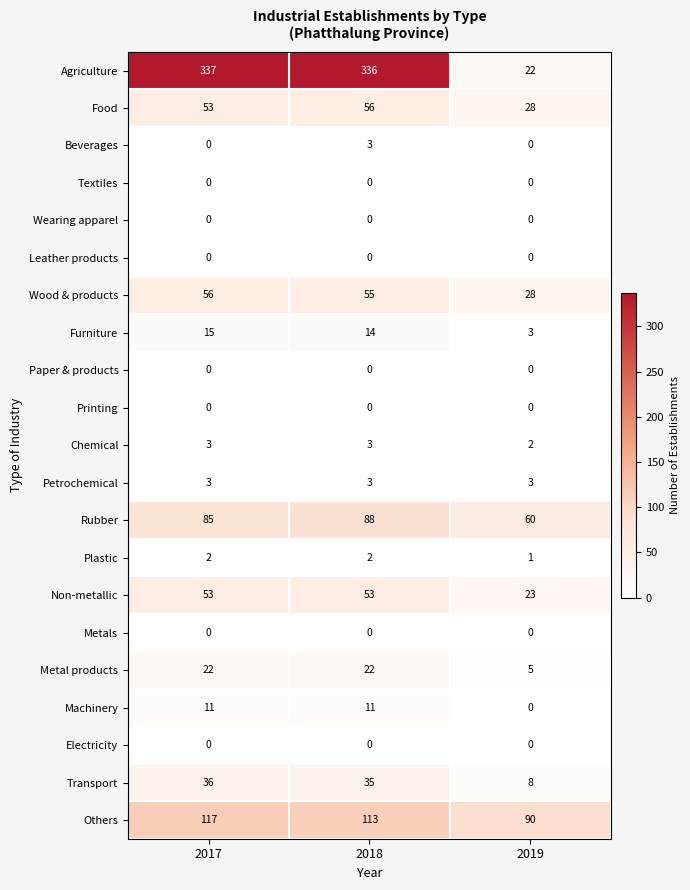

Rank the categories by Furniture value from highest to lowest.

2017, 2018, 2019